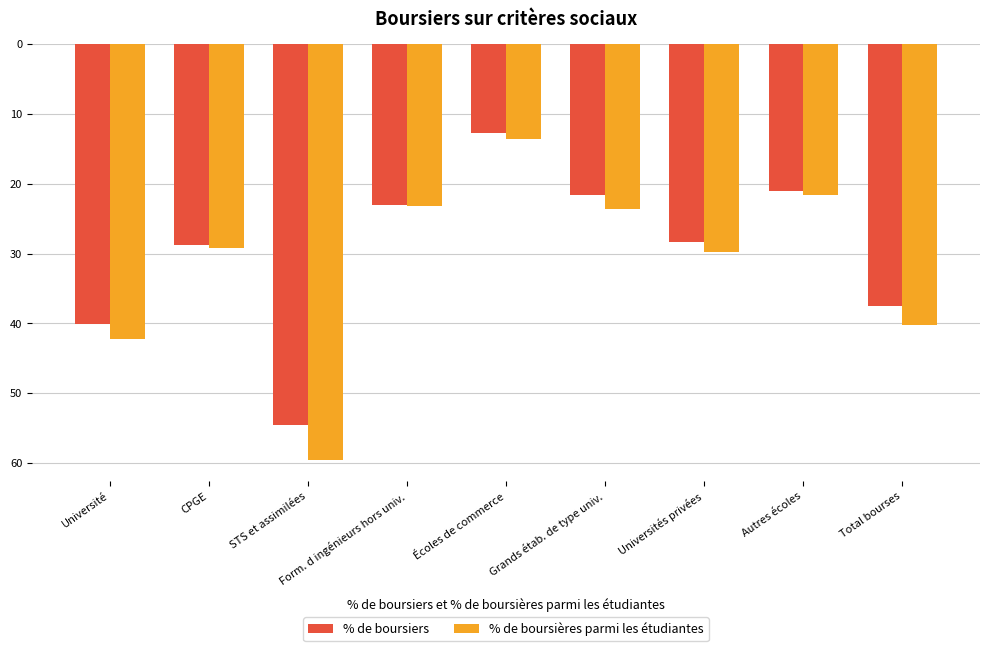

Does the chart contain stacked bars?

No